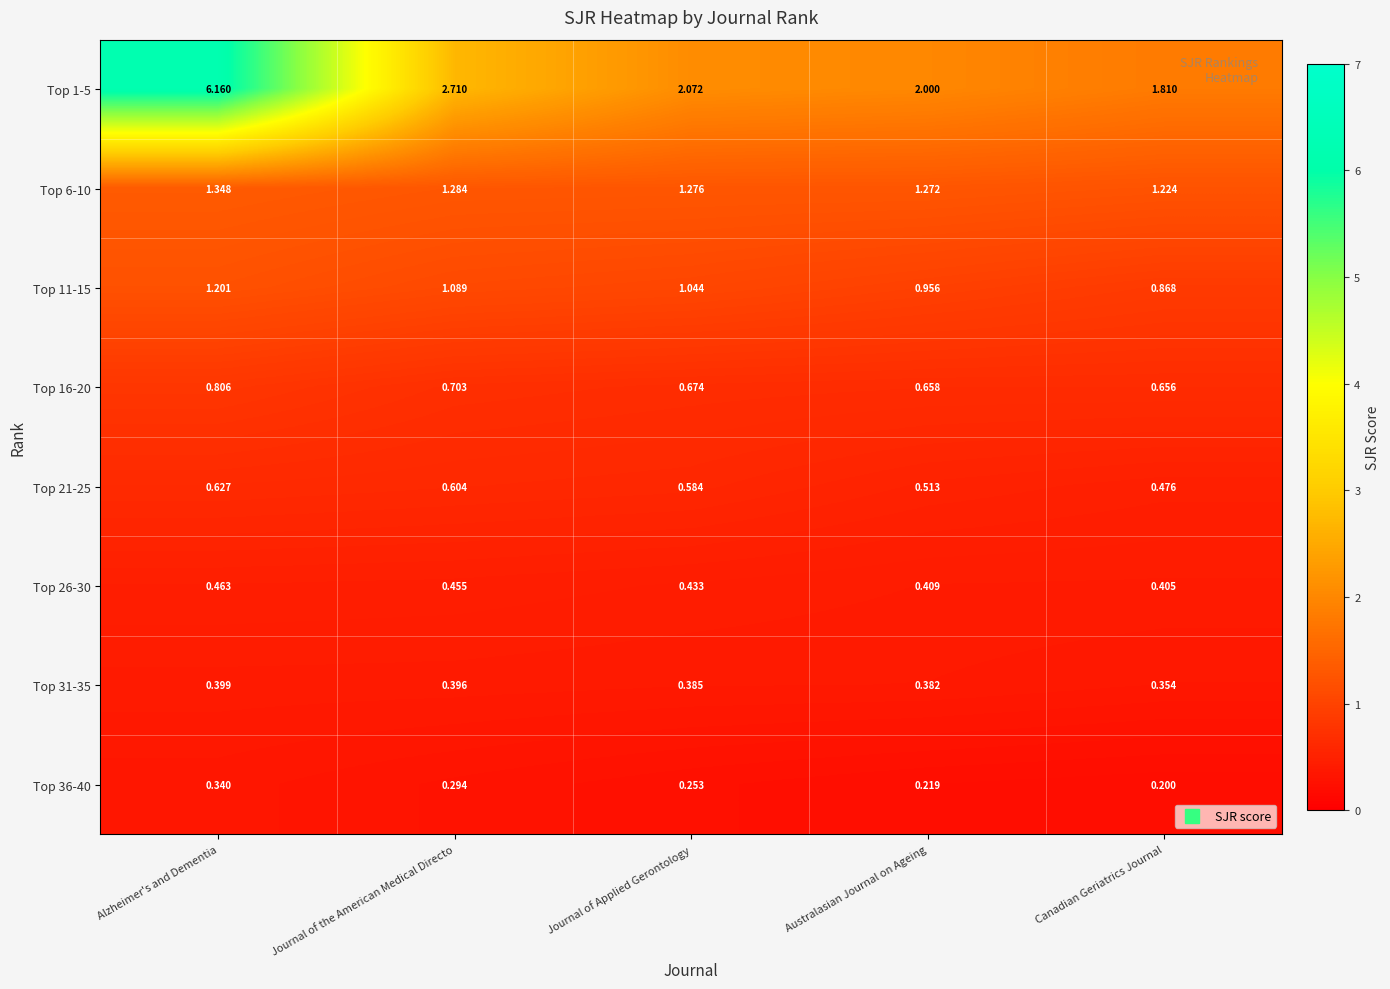

Is the value of Top 26-30 at Alzheimer's and Dementia greater than the value of Top 1-5 at Australasian Journal on Ageing?

No